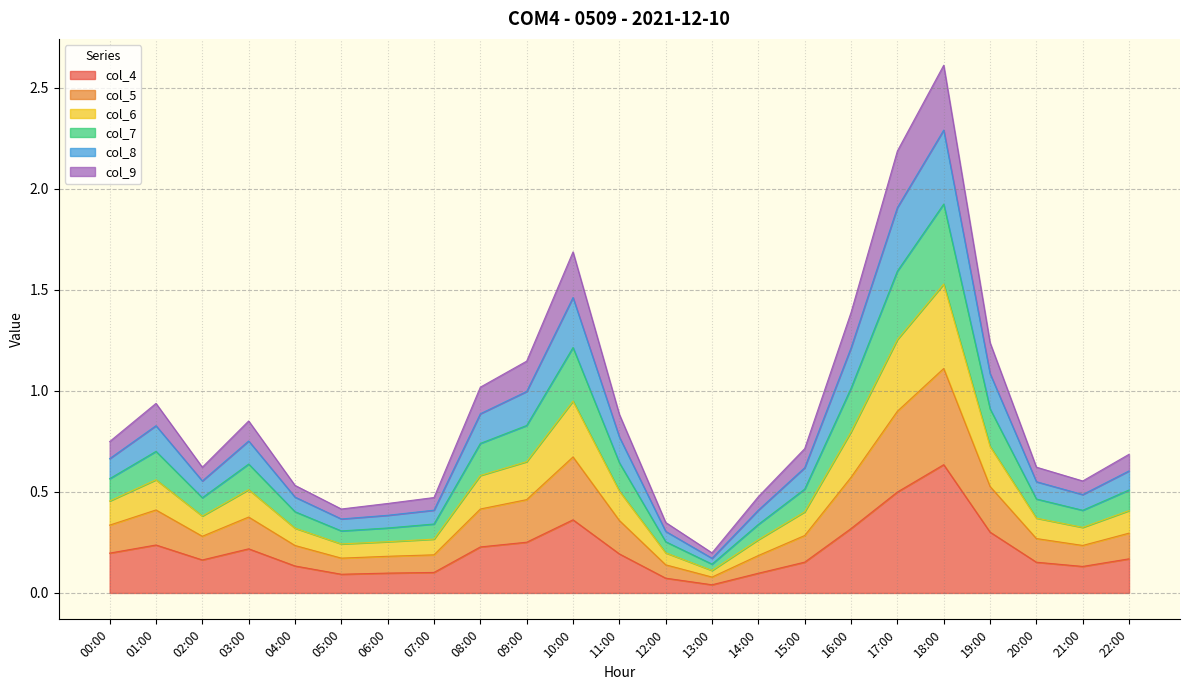

At which category is the sum across all series the highest?

18:00